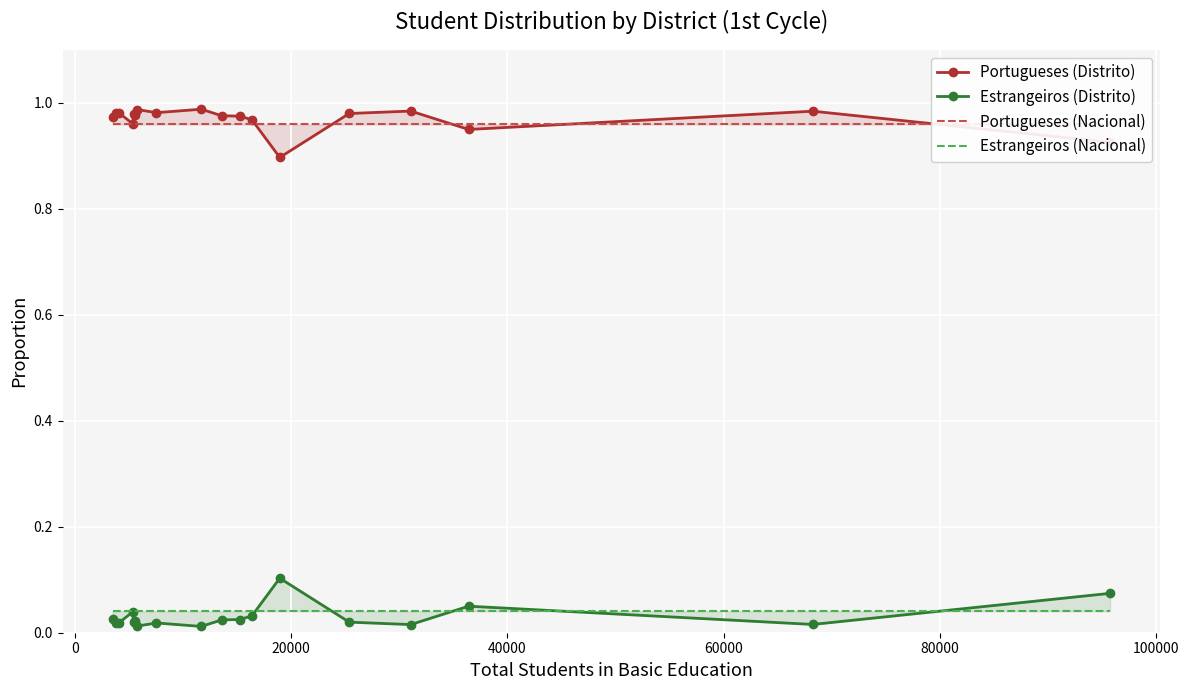

At how many categories does at least one series exceed 0?

18